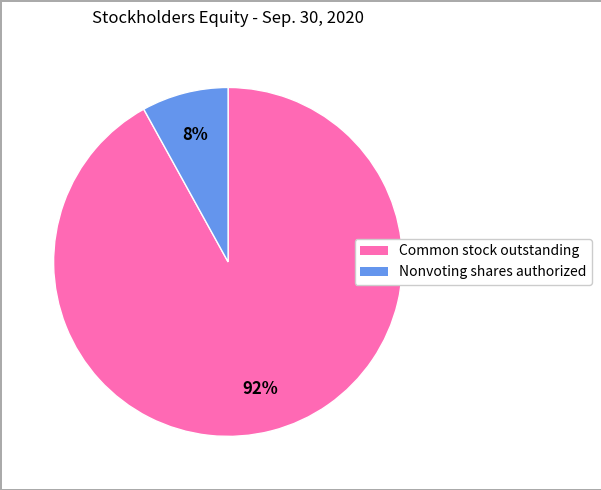

To the nearest percent, what is the difference between the largest and smallest slice percentages?

84%